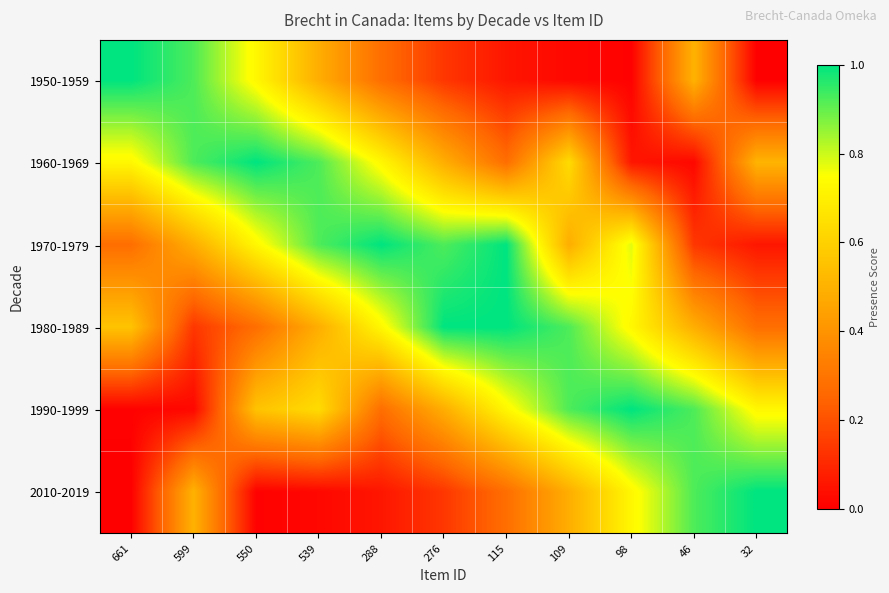

Which series has the largest total across all categories?

1970-1979